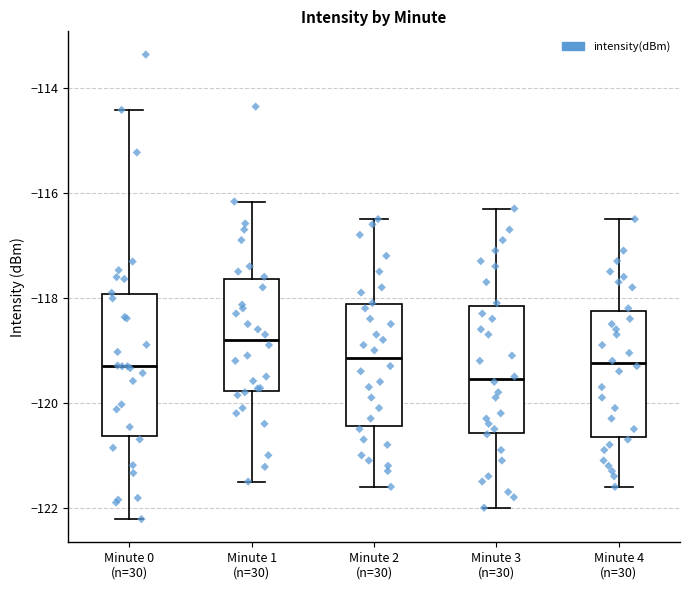

Reading left to right, transcribe this box plot: for each box, give where its median line is, the range the box spans, and where its two whiskers end, as read against the y-axis. The values are not printed on the chart, so give them approximately, as read against the axis.

Minute 0 (n=30): median -119.4, box -120.6 to -118.0, whiskers -122.2 to -114.4
Minute 1 (n=30): median -118.8, box -119.8 to -117.6, whiskers -121.4 to -116.2
Minute 2 (n=30): median -119.2, box -120.4 to -118.2, whiskers -121.6 to -116.4
Minute 3 (n=30): median -119.6, box -120.6 to -118.2, whiskers -122.0 to -116.2
Minute 4 (n=30): median -119.2, box -120.6 to -118.2, whiskers -121.6 to -116.4